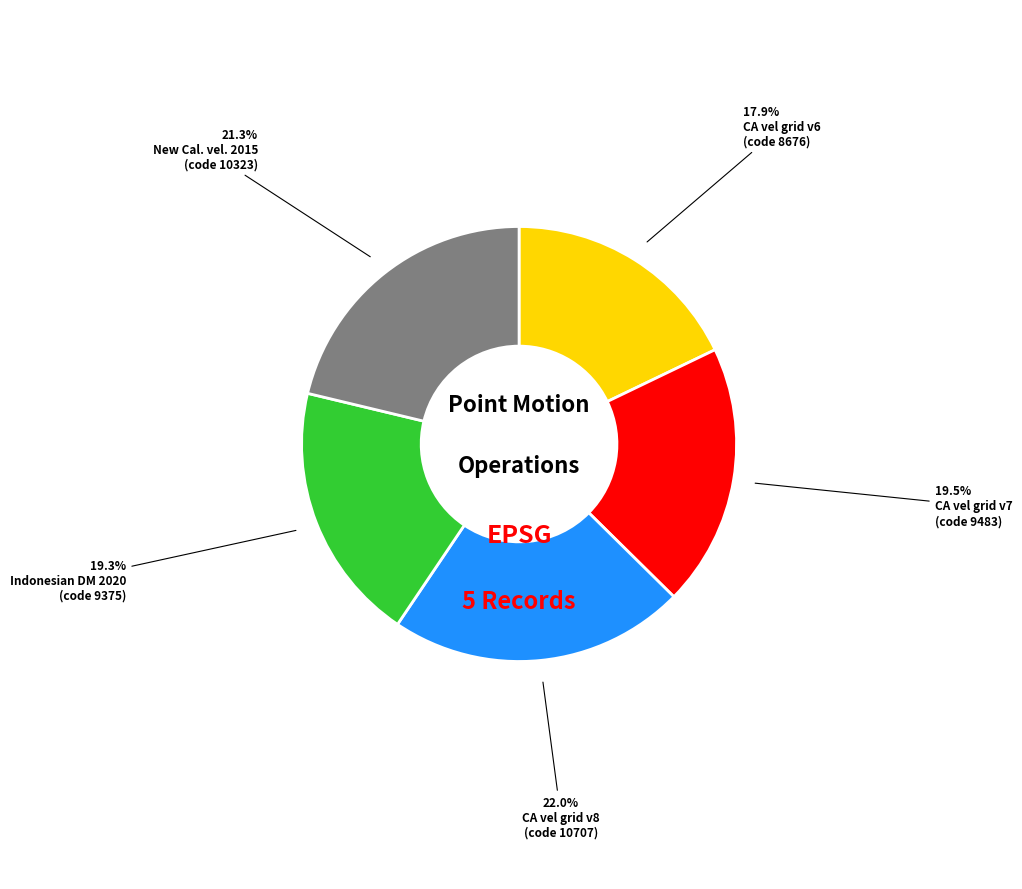

Does any single category account for the majority?

No